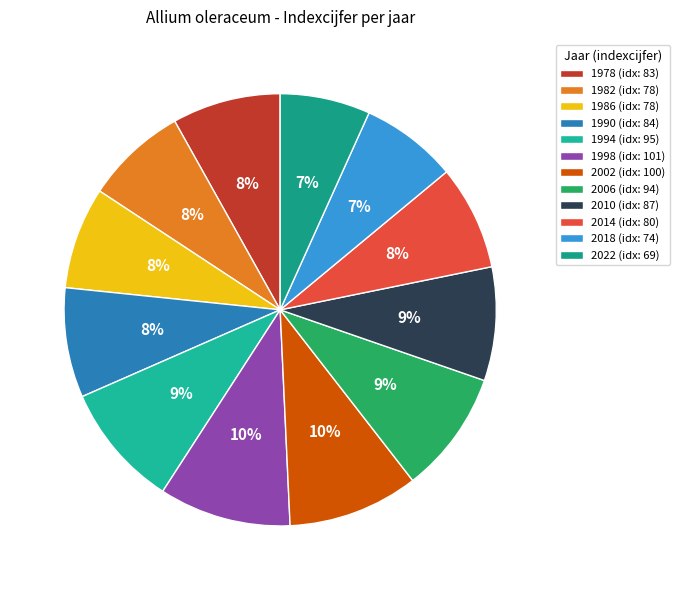

To the nearest percent, what is the average slice percentage?

8%